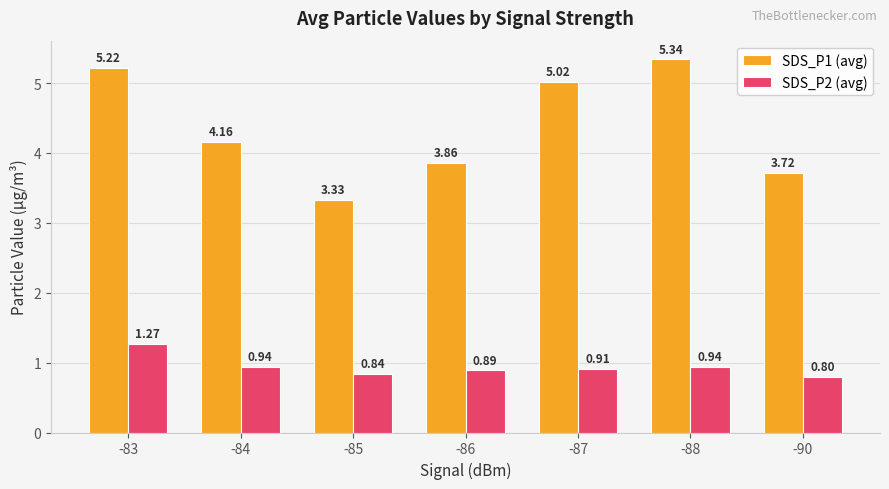

Rank the categories by SDS_P1 (avg) value from lowest to highest.

-85, -90, -86, -84, -87, -83, -88